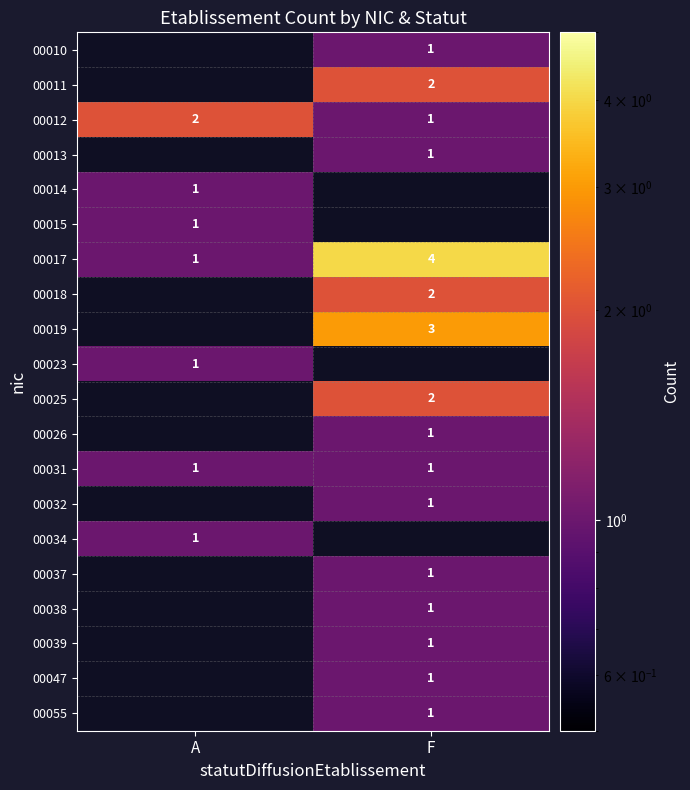

True or false: 00011 has a value of 2 at F.

True